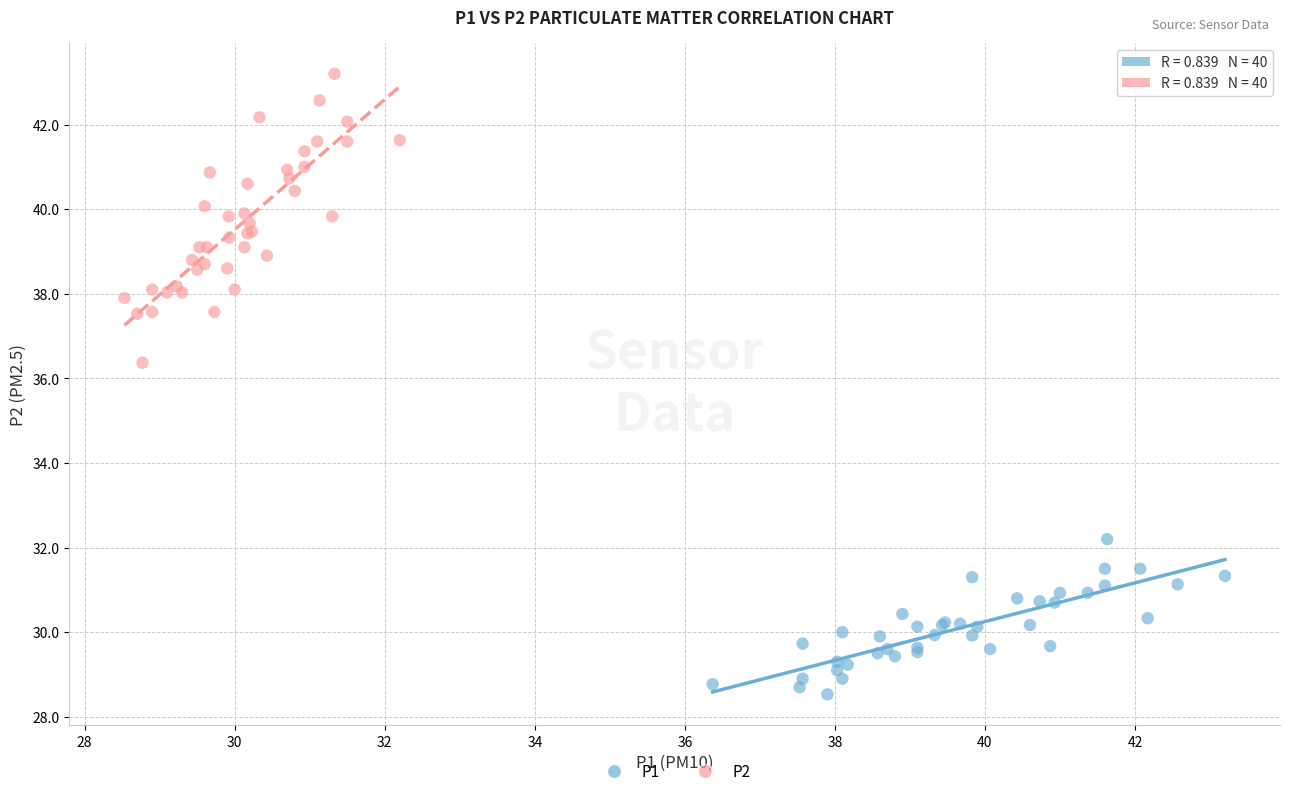

What are all the series names shown in the legend?

P1, P2